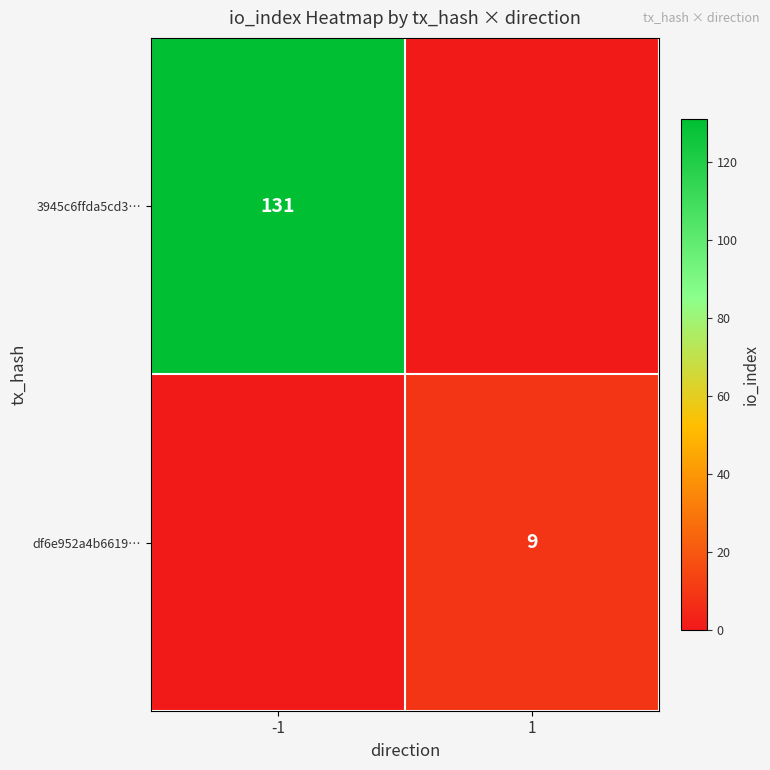

At which category does the chart reach its peak across all series?

-1